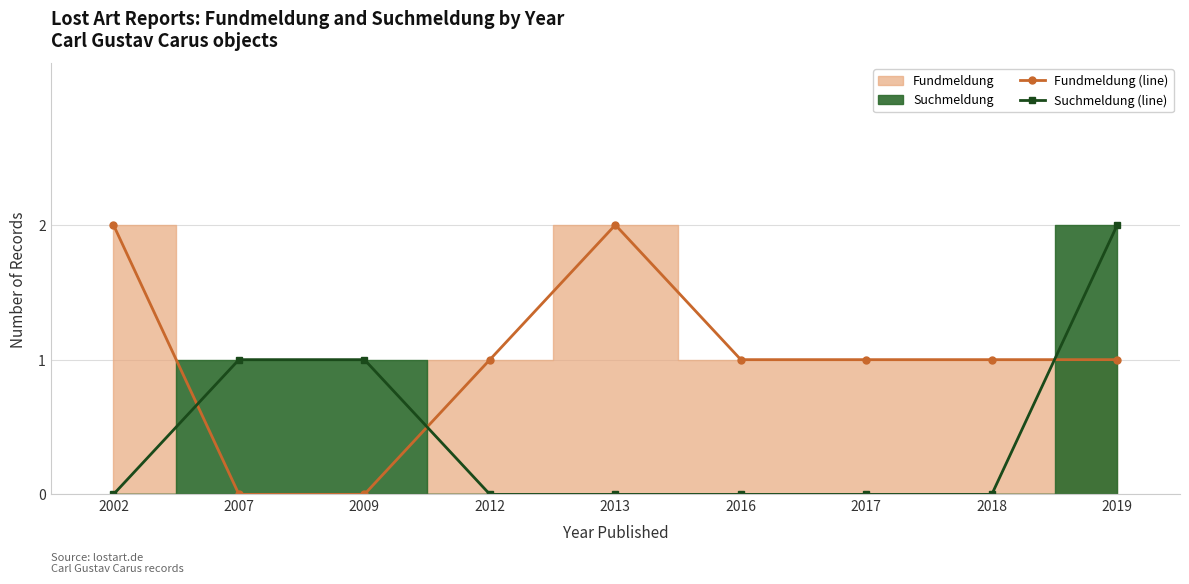

Which series has the largest range (max minus min)?

Fundmeldung (line)